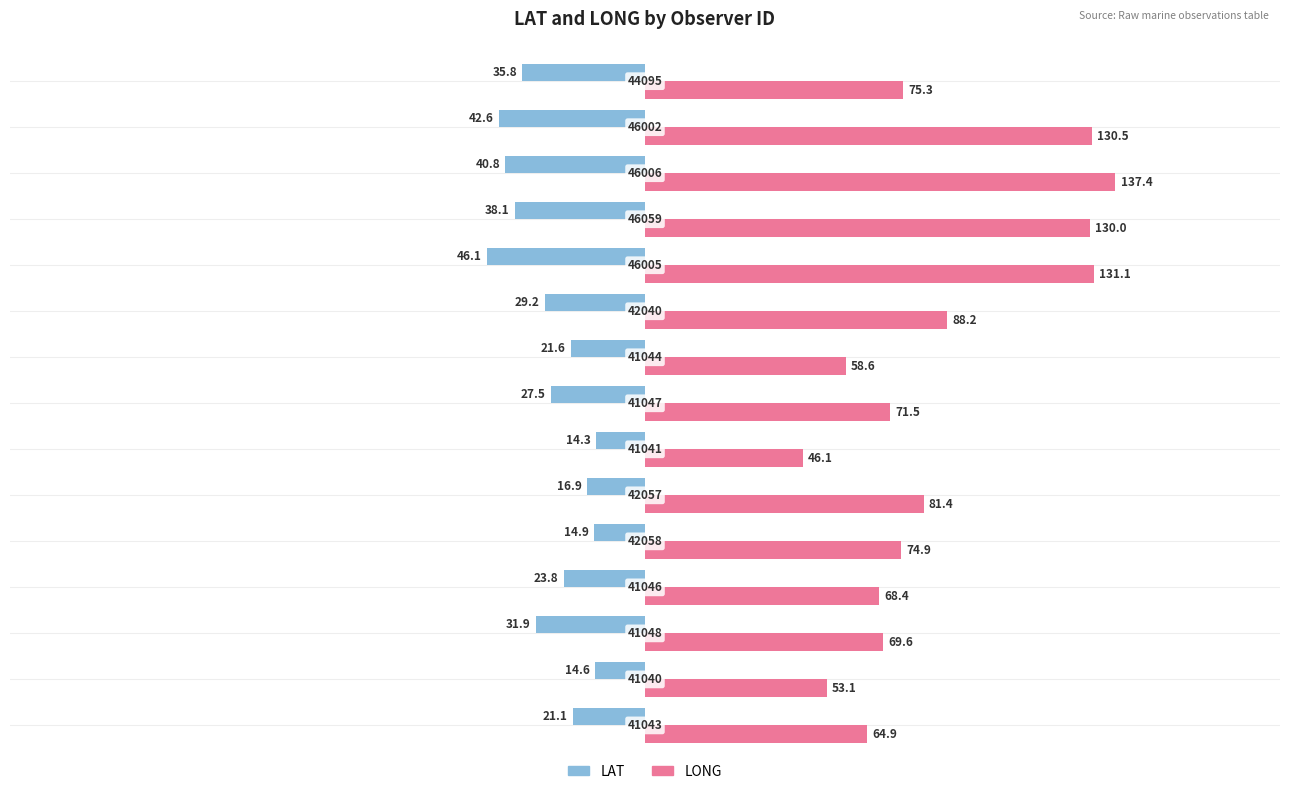

What are all the series names shown in the legend?

LAT, LONG